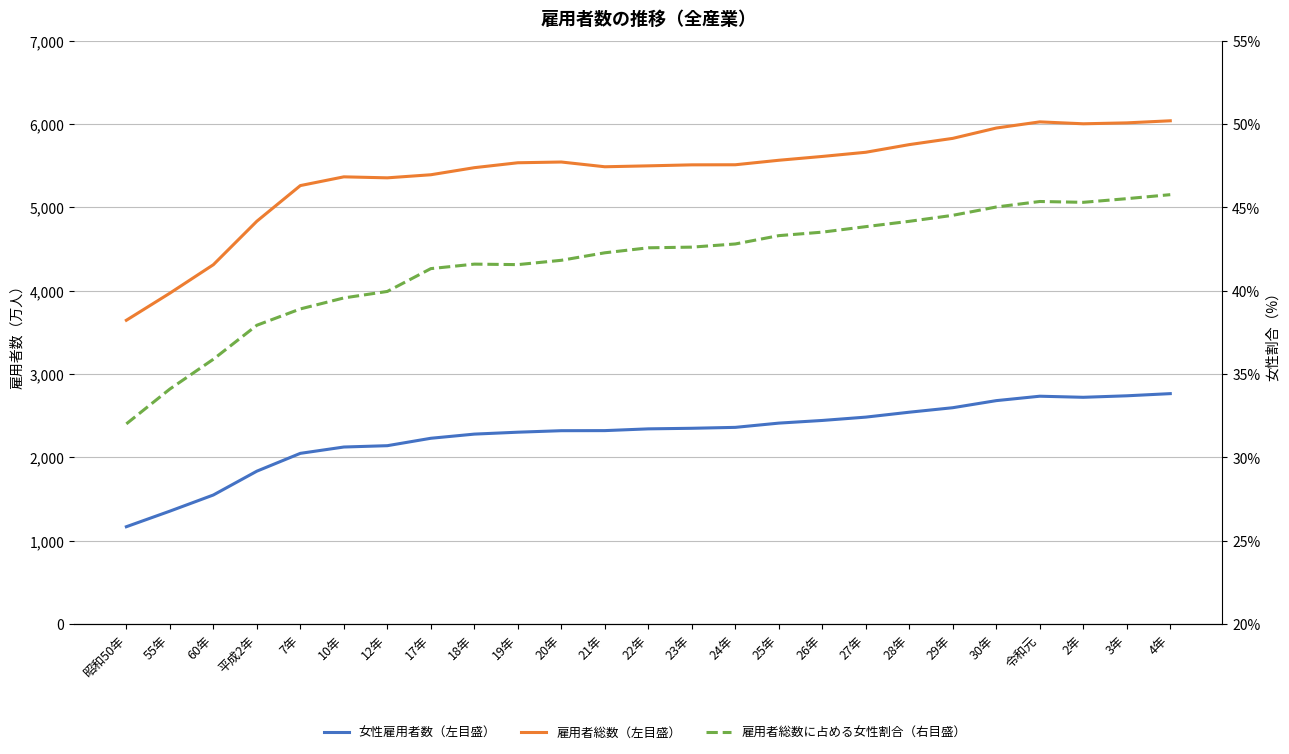

What are all the series names shown in the legend?

女性雇用者数（左目盛）, 雇用者総数（左目盛）, 雇用者総数に占める女性割合（右目盛）